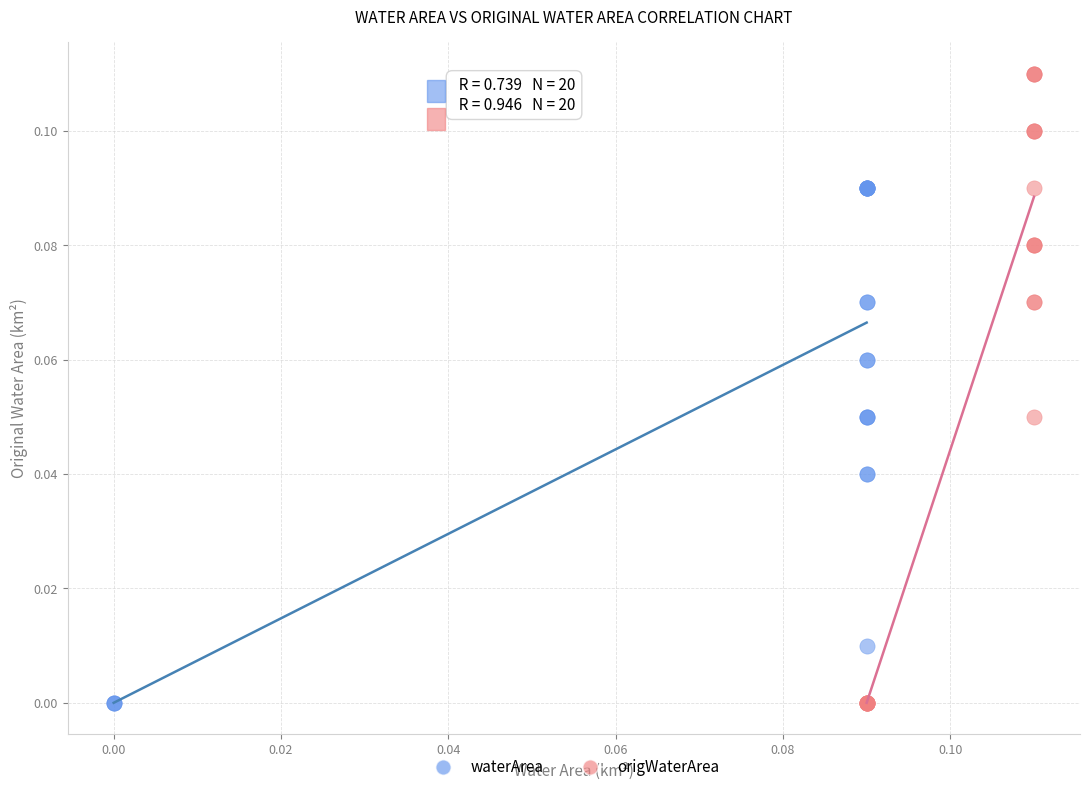

Which series has the widest spread of Y values?

origWaterArea